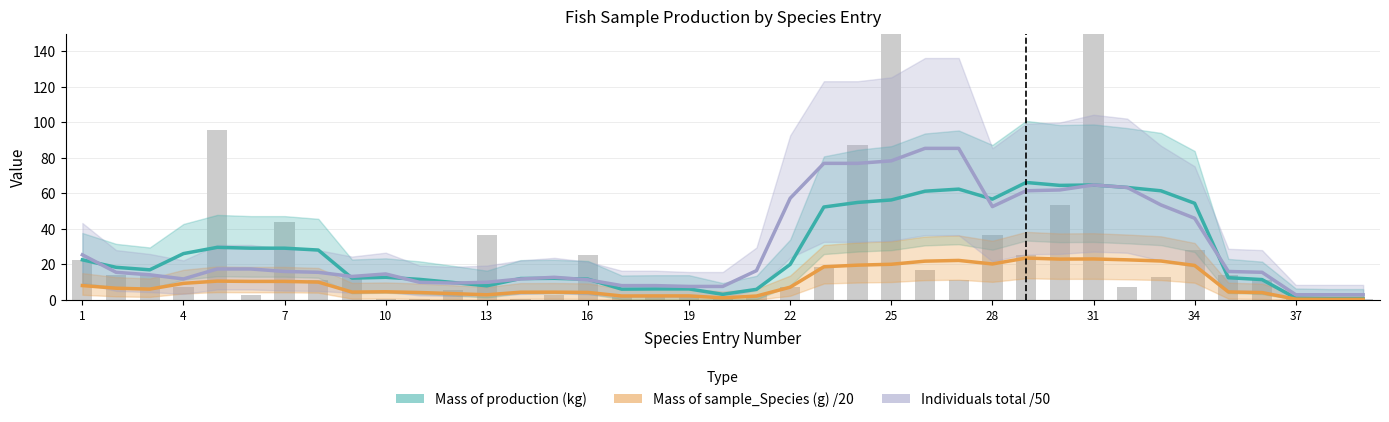

How many values in the Mass of sample_Species (g) /20 series exceed 6?

20